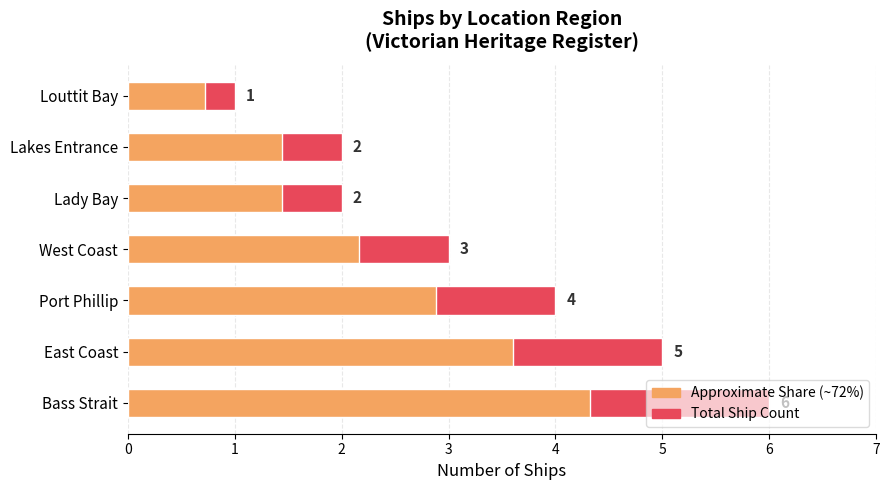

Reading left to right, list all the values displayed in this chart.

Ship Count: 6.0	5.0	4.0	3.0	2.0	2.0	1.0
Approximate Share: 4.3	3.6	2.9	2.2	1.4	1.4	0.7